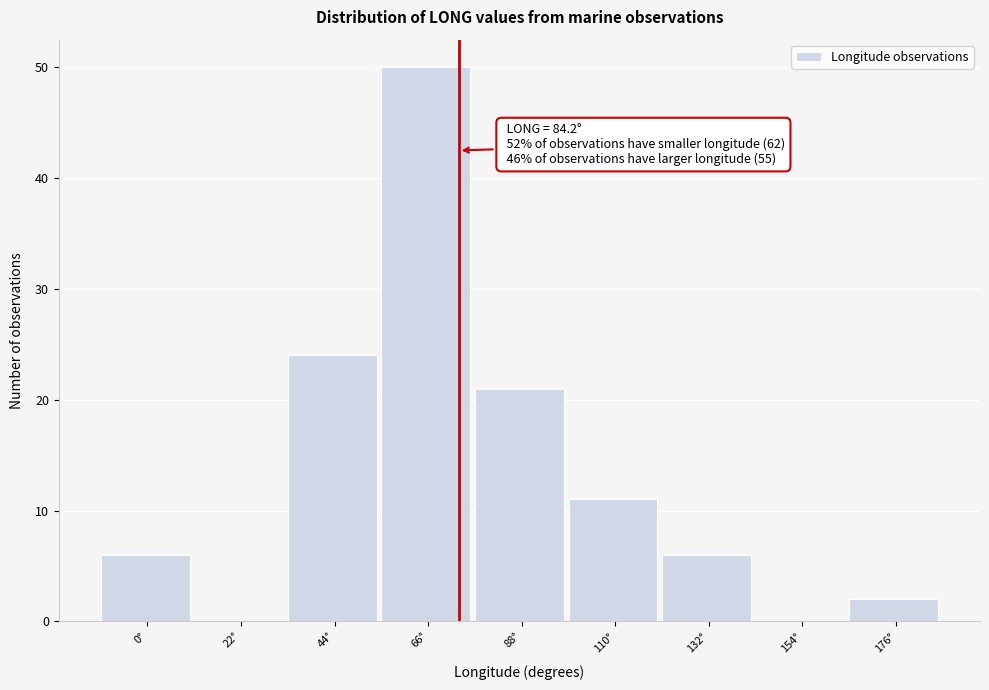

Reading left to right, what are all the values shown in this chart?

0°=6	22°=0	44°=24	66°=50	88°=21	110°=11	132°=6	154°=0	176°=2